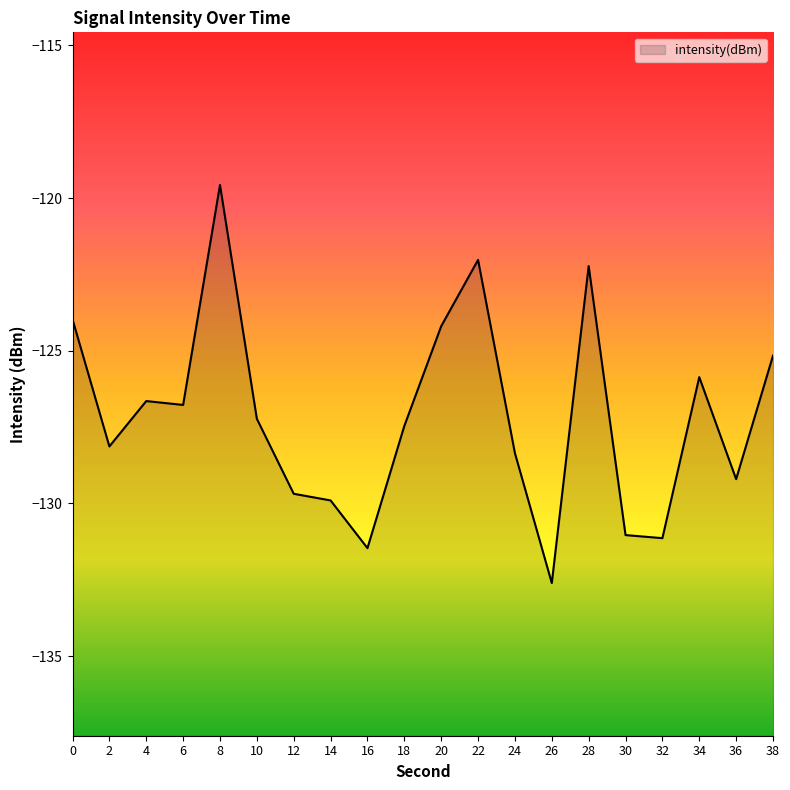

Count the number of data series in this chart.

1